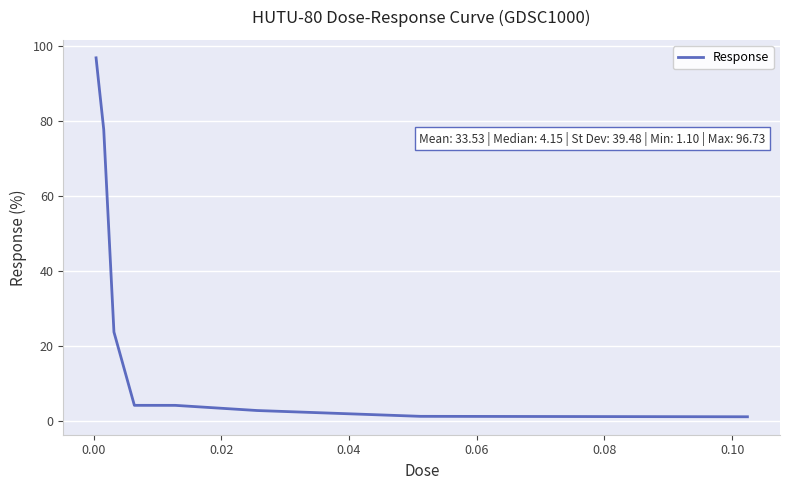

What is the greatest value displayed?

96.7